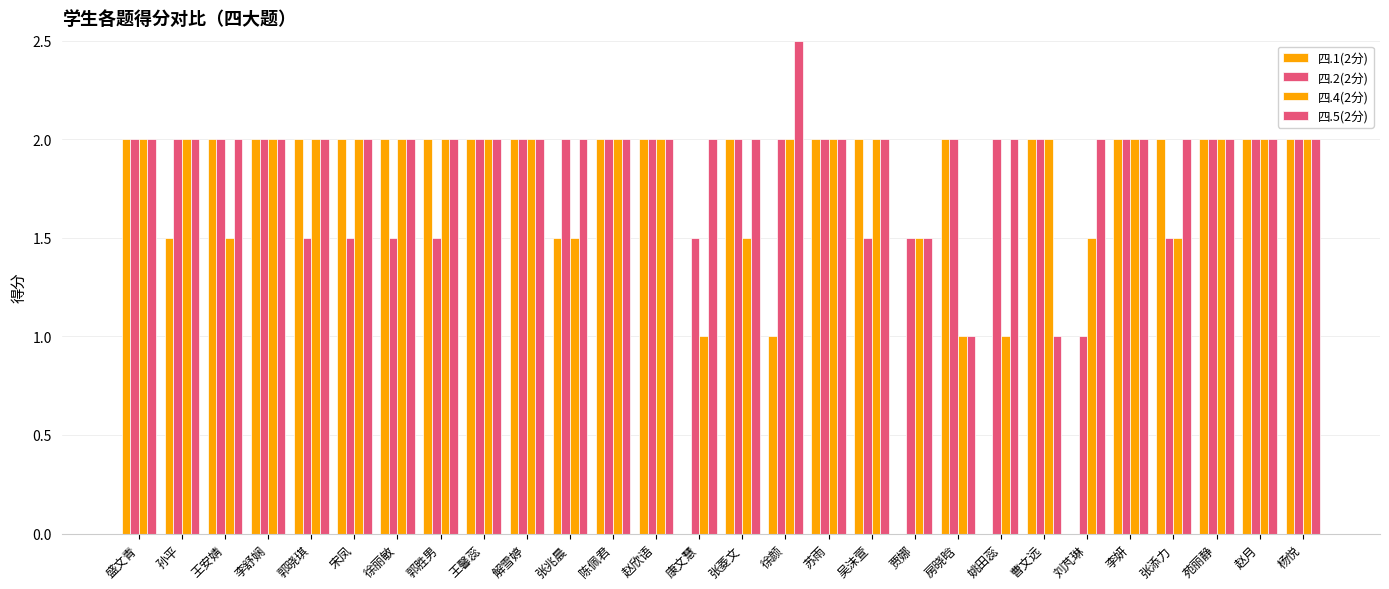

What is the total value across all series at 张添力?

7.0